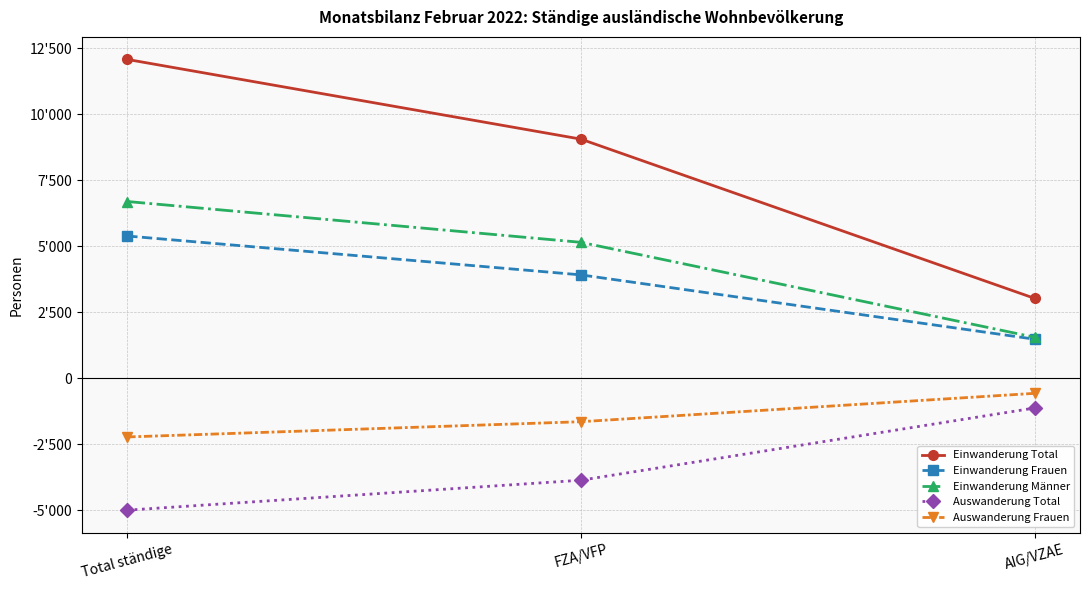

What are all the series names shown in the legend?

Einwanderung Total, Einwanderung Frauen, Einwanderung Männer, Auswanderung Total, Auswanderung Frauen